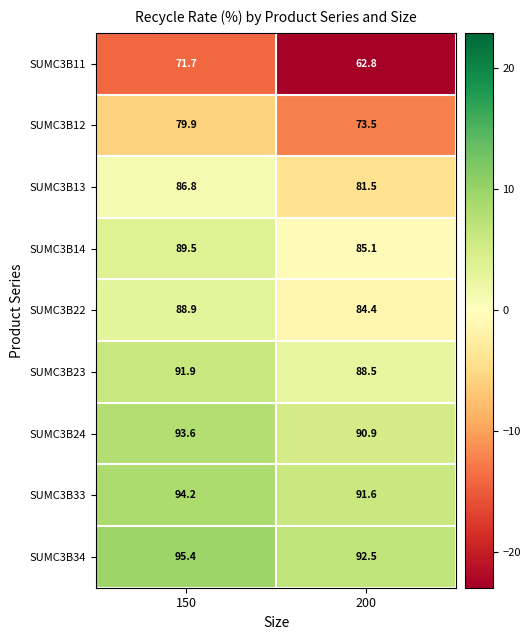

What is the total value across all series at 200?

750.8